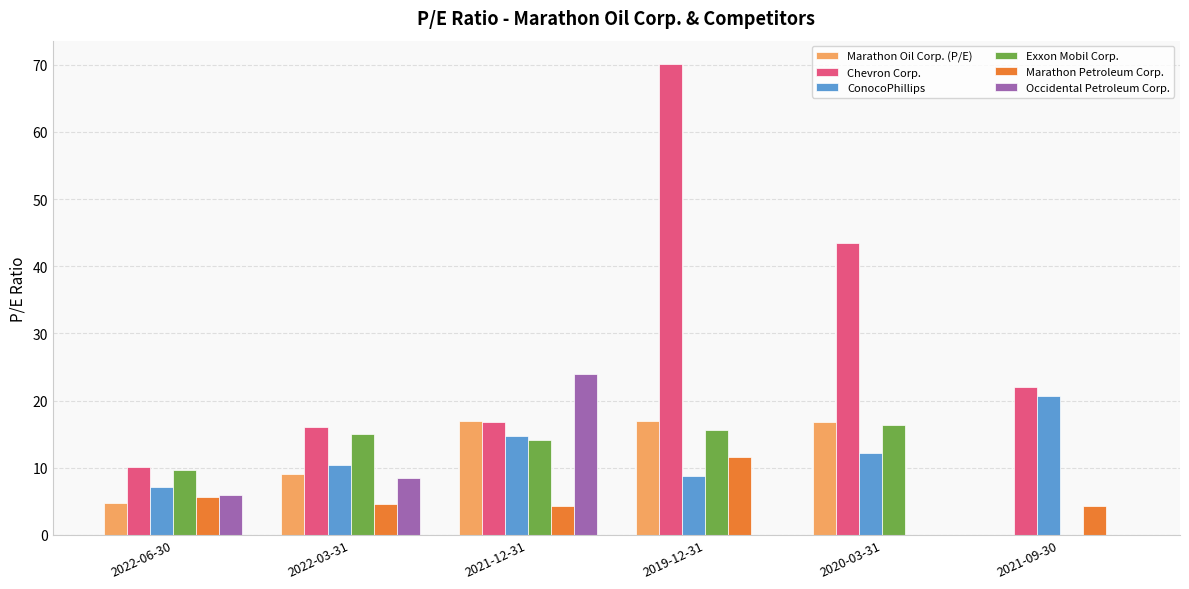

The value of Marathon Oil Corp. (P/E) at 2021-12-31 is 25.6. True or false?

False